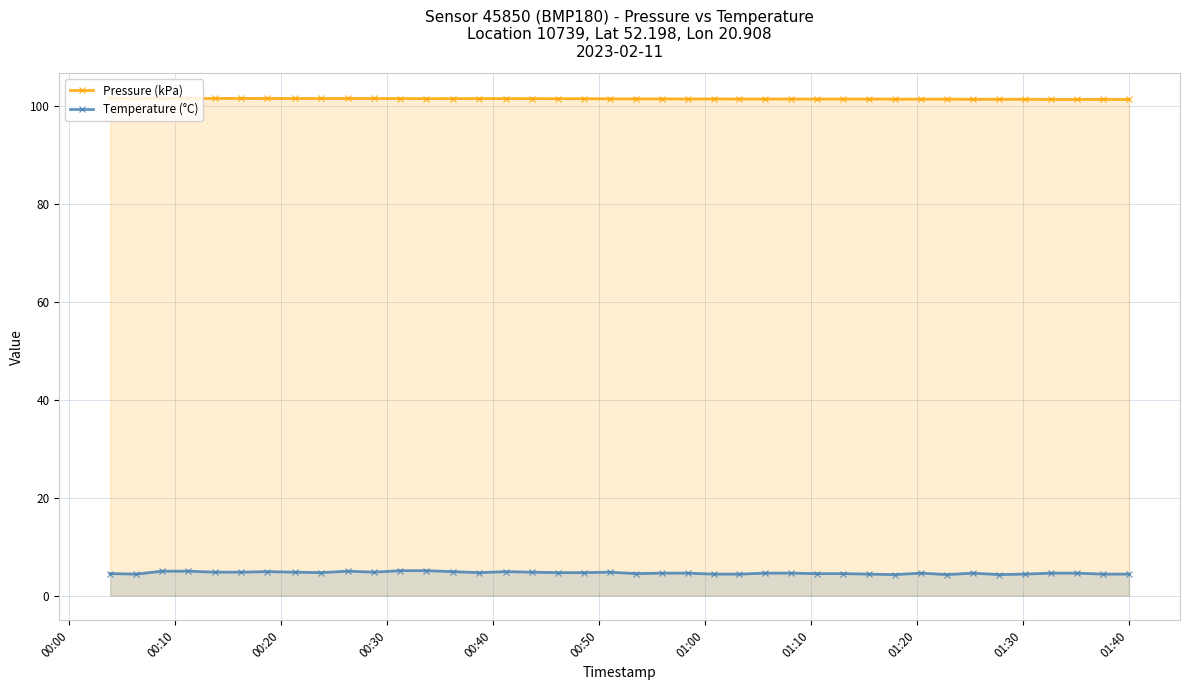

Which series has the largest range (max minus min)?

Temperature (°C)